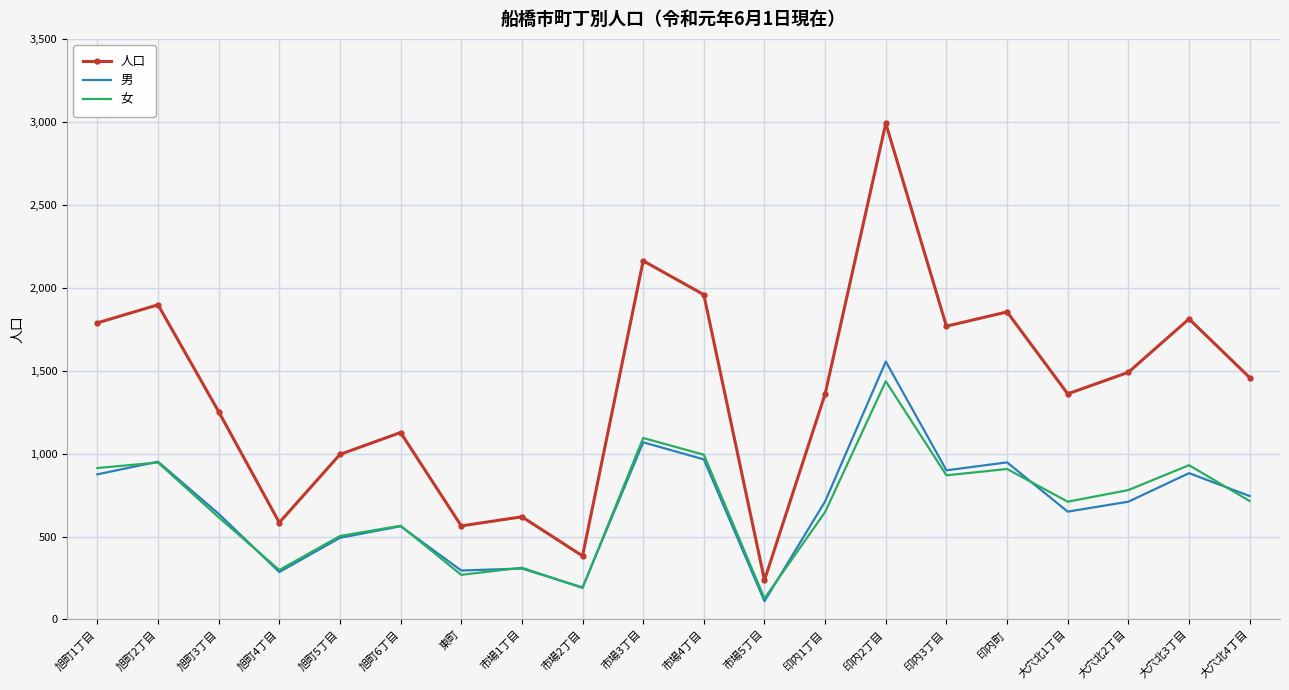

At which label does 男 reach its minimum?

市場5丁目